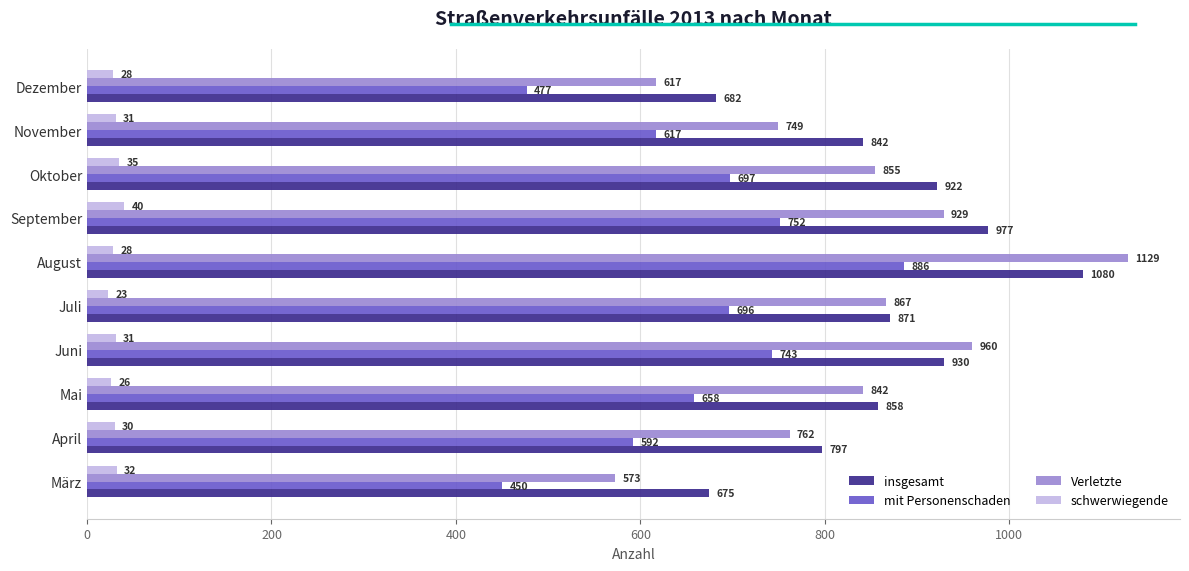

What is the maximum value for Verletzte?

1129